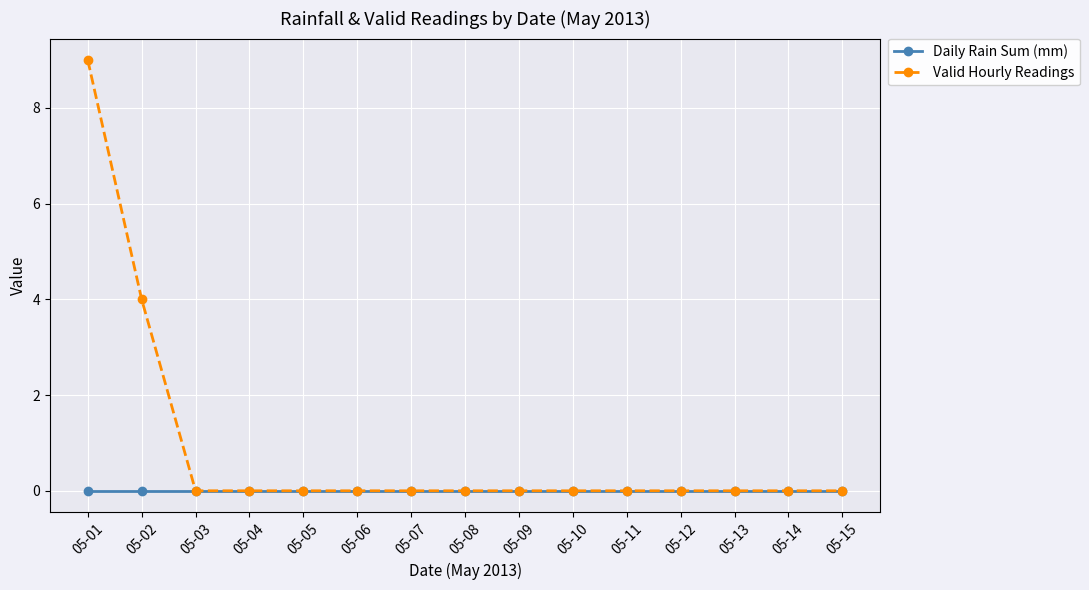

How many series are shown in this chart?

2